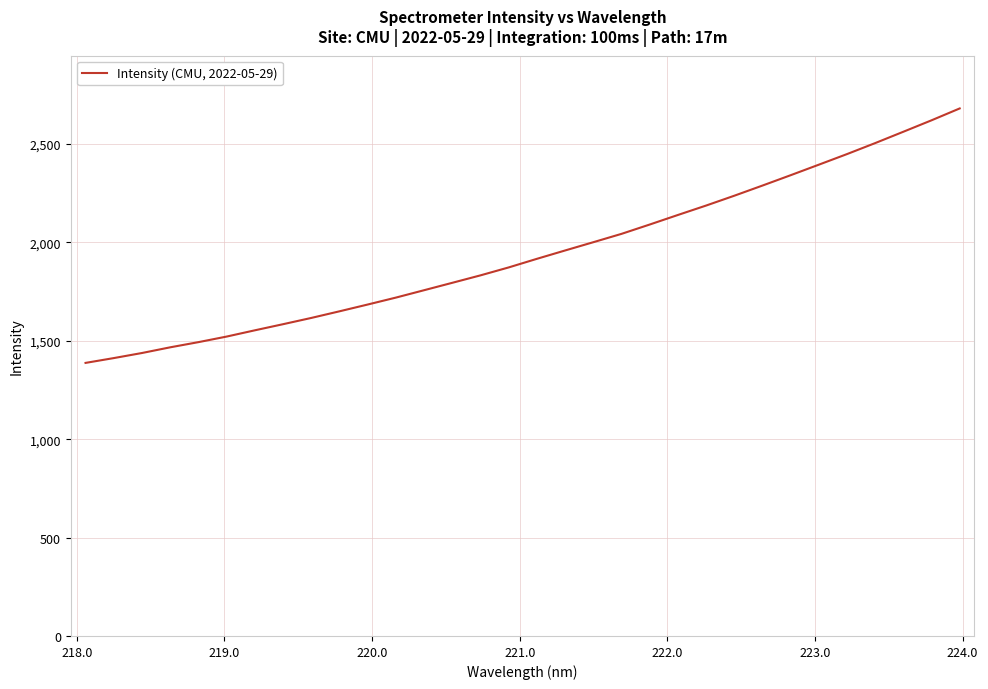

What is the minimum value shown in the chart?

1387.6